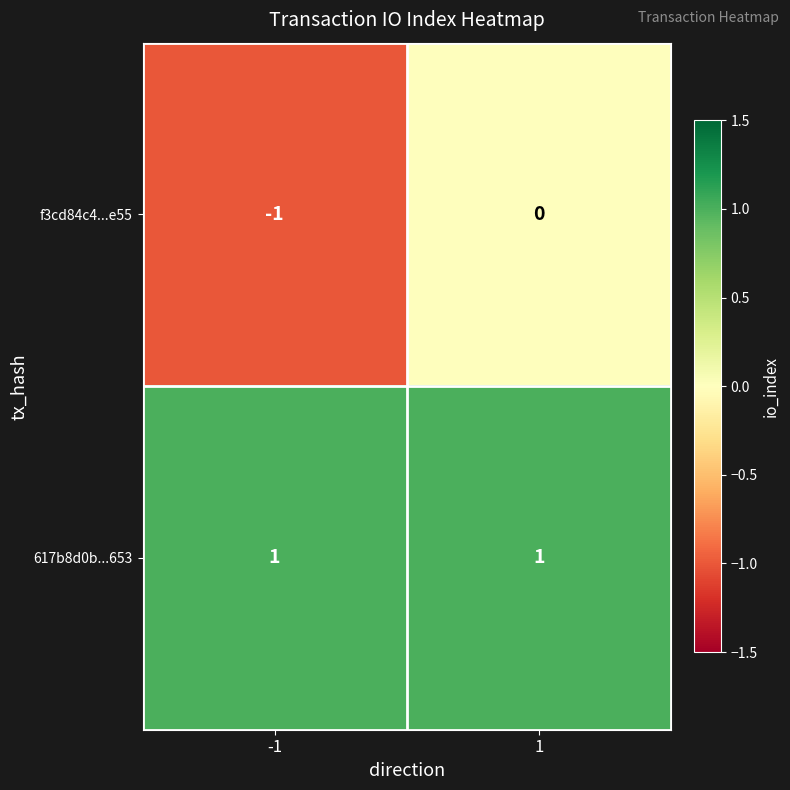

The value of 617b8d0b...653 at -1 is 1. True or false?

True